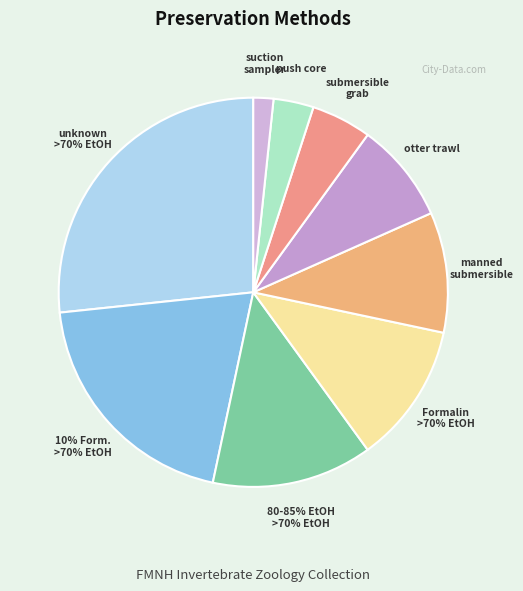

Count the number of slices in the pie.

9